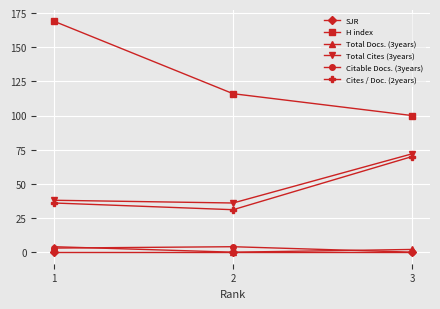

Is this an area chart (filled region under the line)?

No